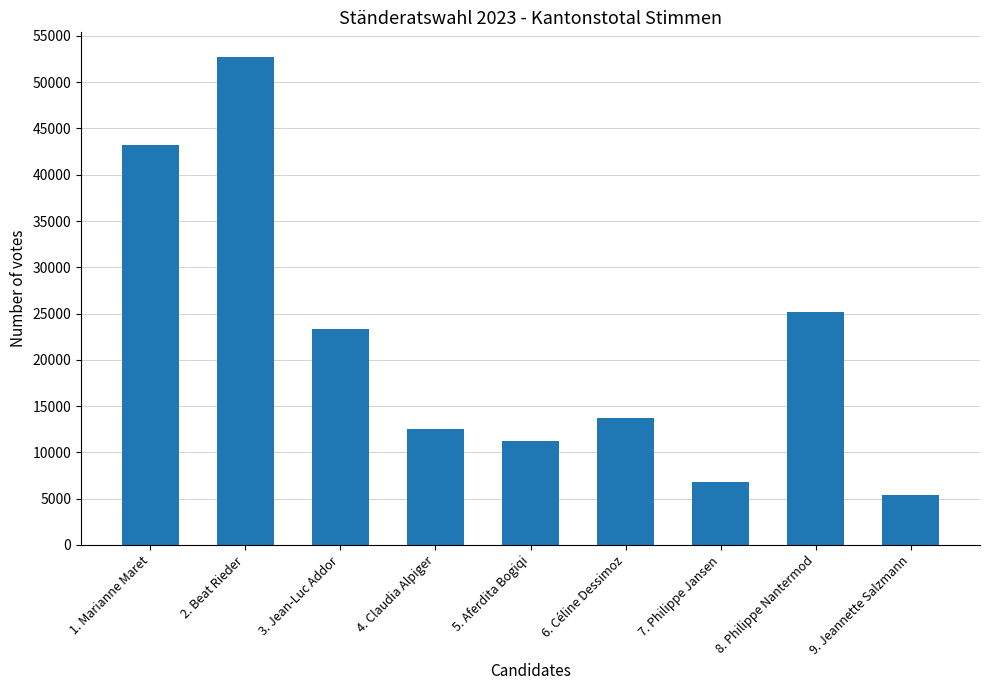

Reading left to right, list all the values displayed in this chart.

1. Marianne Maret=43204	2. Beat Rieder=52748	3. Jean-Luc Addor=23371	4. Claudia Alpiger=12497	5. Aferdita Bogiqi=11235	6. Céline Dessimoz=13704	7. Philippe Jansen=6770	8. Philippe Nantermod=25145	9. Jeannette Salzmann=5349